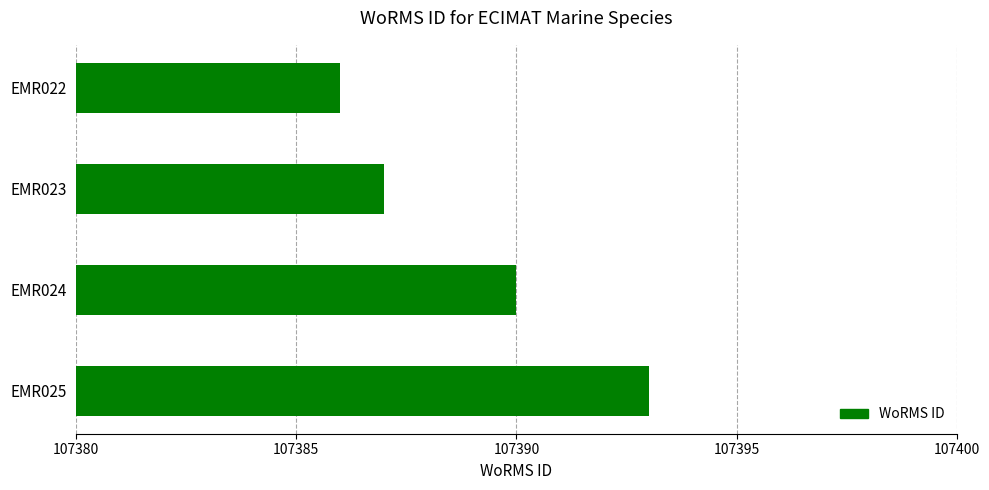

Reading bottom to top, extract all data points from this chart.

EMR025=107393	EMR024=107390	EMR023=107387	EMR022=107386